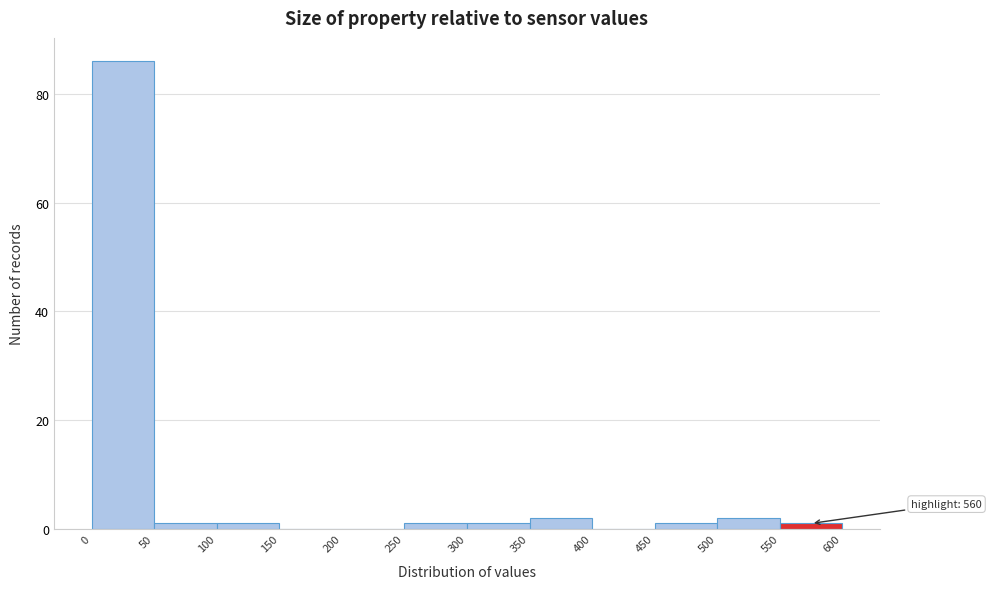

Over which range of the x-axis is the bar tallest?

0 to 50